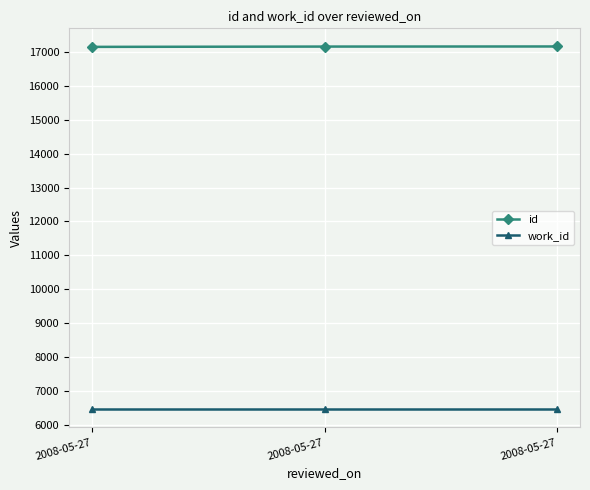

How many data points does each series have?

3